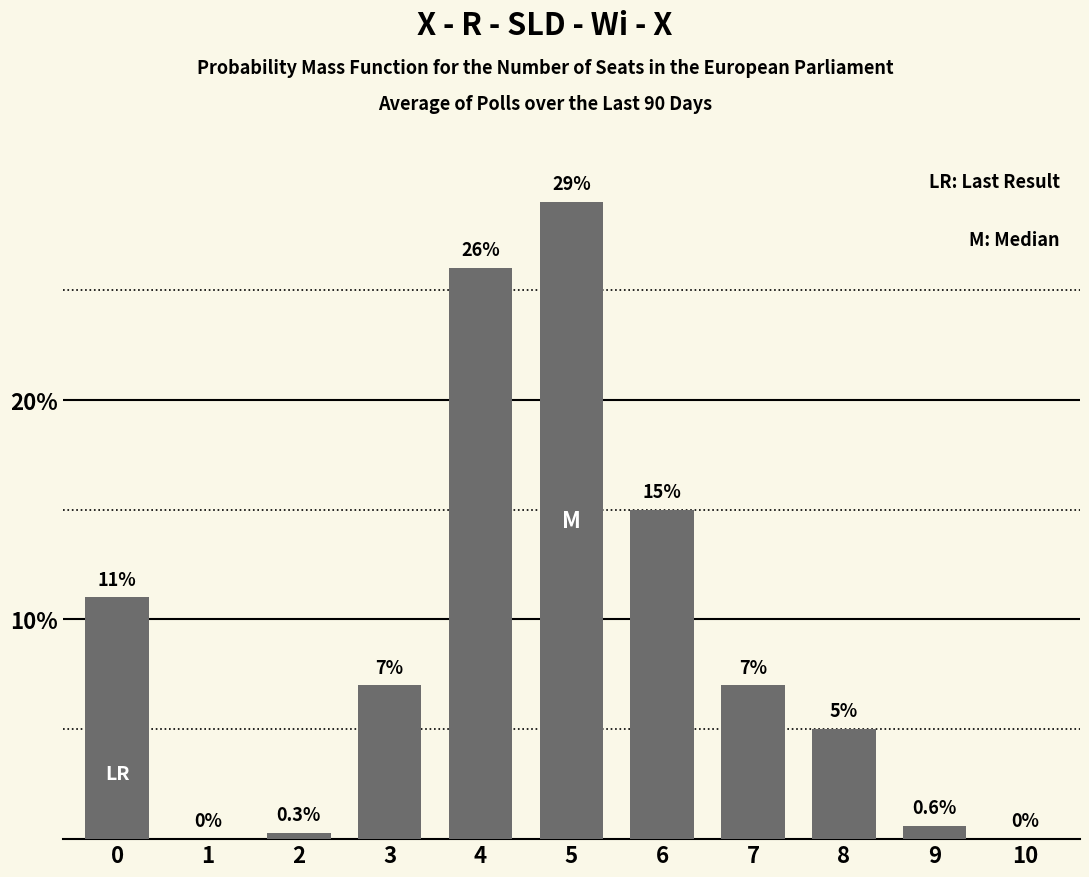

Reading left to right, list all the values displayed in this chart.

0=11.0	1=0.0	2=0.3	3=7.0	4=26.0	5=29.0	6=15.0	7=7.0	8=5.0	9=0.6	10=0.0